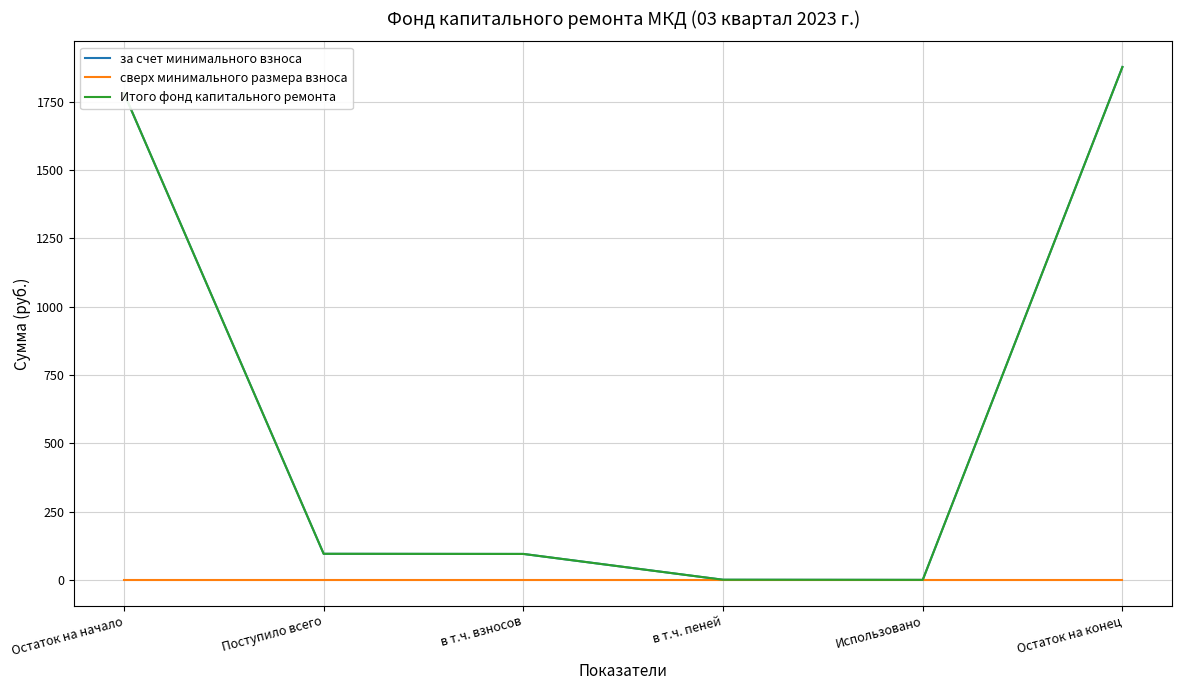

Which series changed the most between Остаток на начало and в т.ч. взносов?

за счет минимального взноса